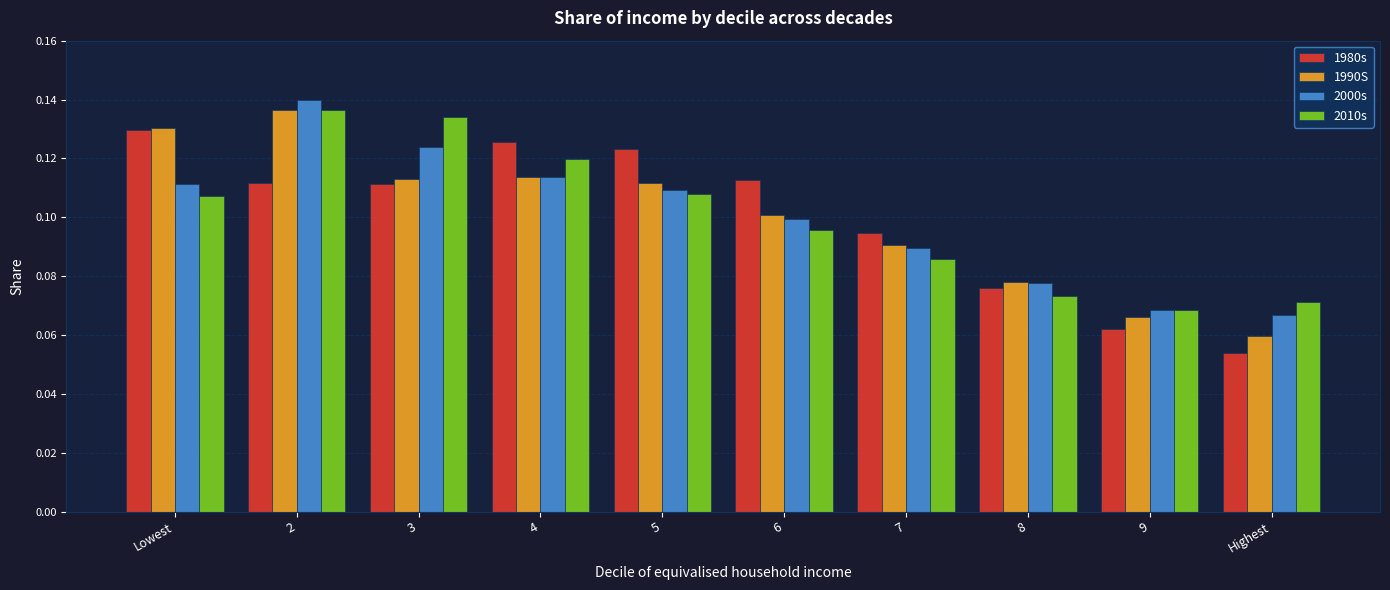

Which label corresponds to the smallest value in the chart?

Highest